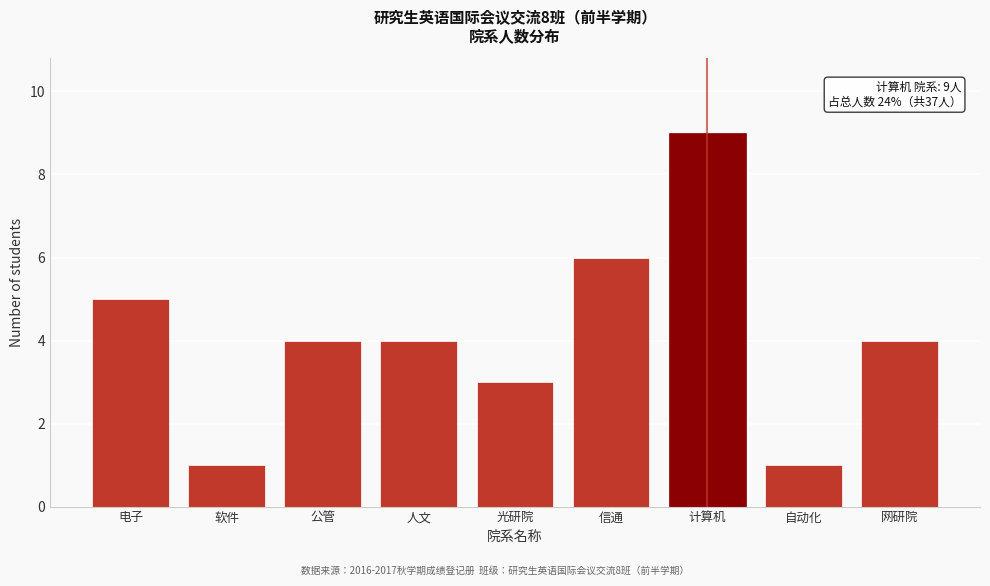

Reading right to left, transcribe all the data shown in this chart.

网研院=4	自动化=1	计算机=9	信通=6	光研院=3	人文=4	公管=4	软件=1	电子=5